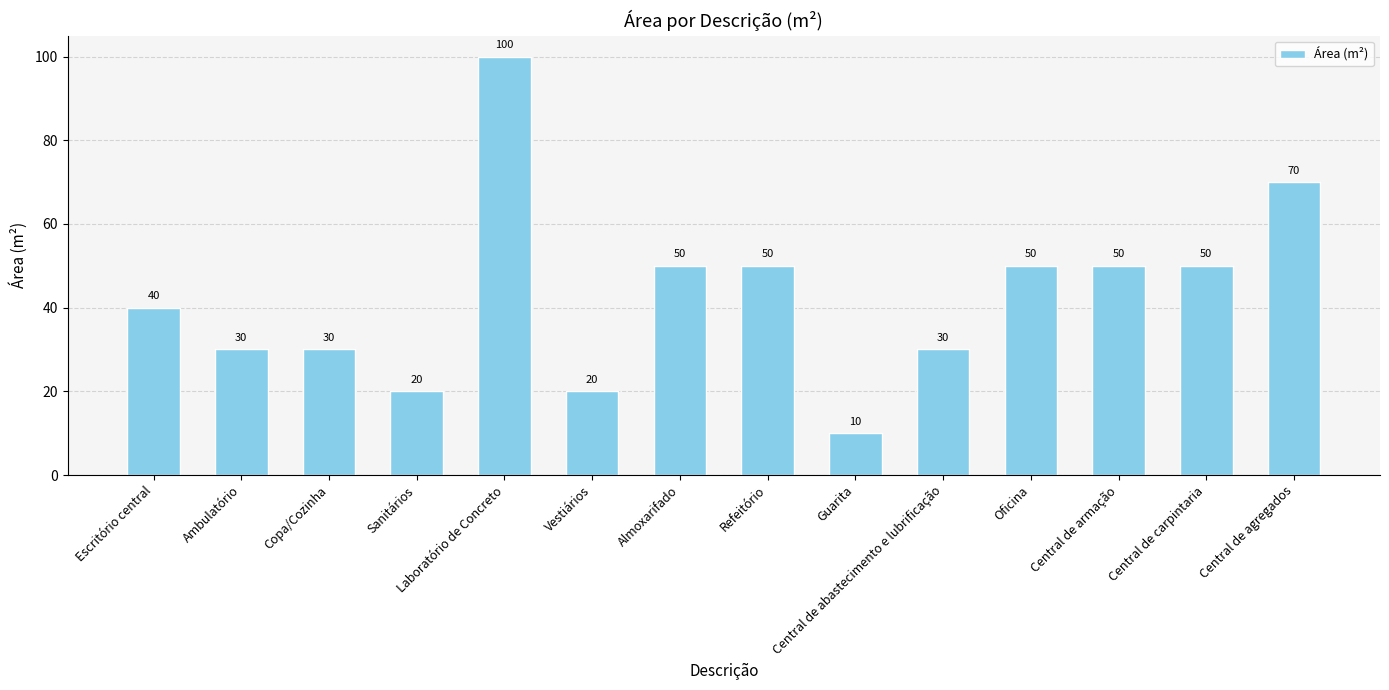

Which label corresponds to the smallest value in the chart?

Guarita